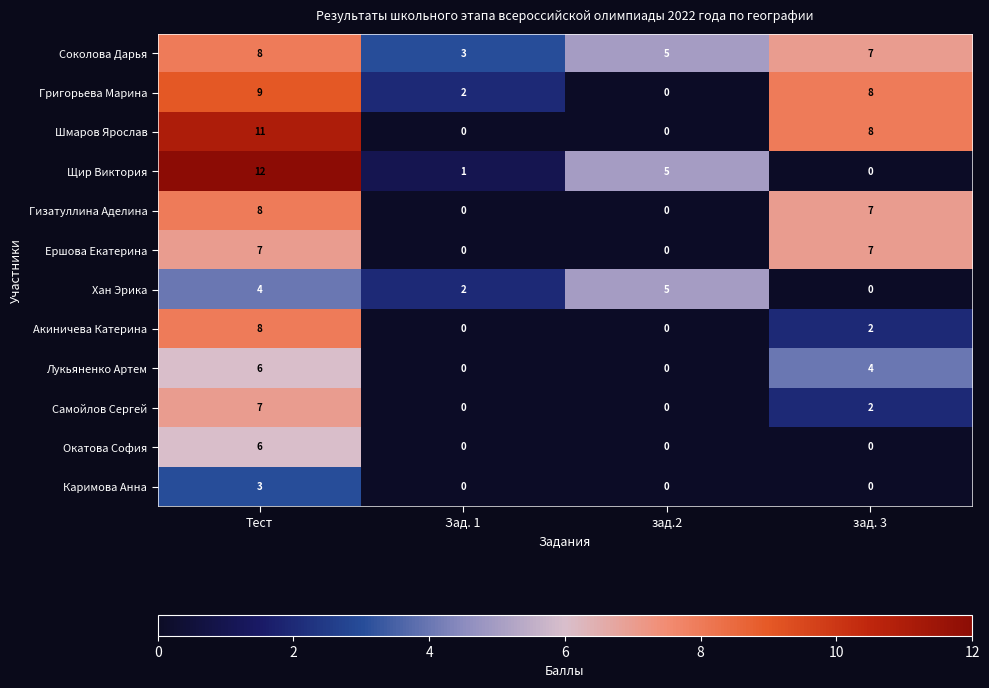

What value does the Гизатуллина Аделина series have at Тест?

8